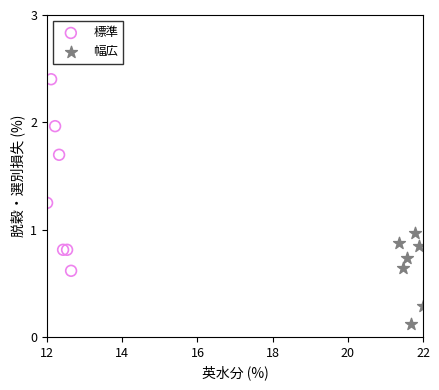

Which series has the largest Y range (max minus min)?

標準